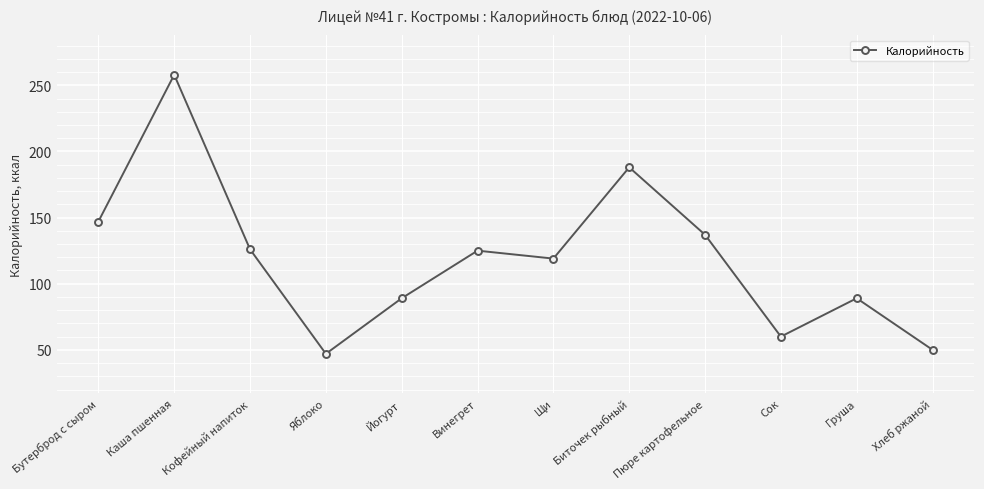

At which category does the data reach its first local peak?

Каша пшенная